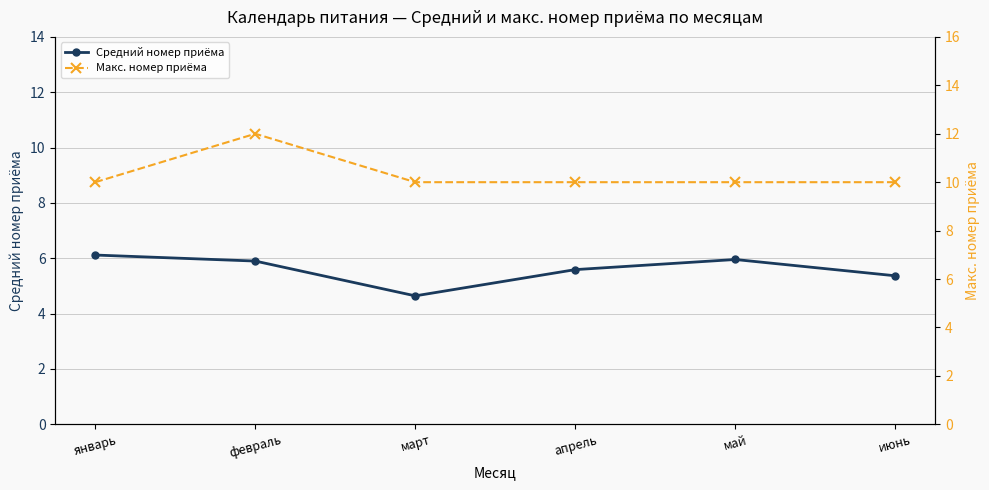

Where is Средний номер приёма nearest to the value 5?

март